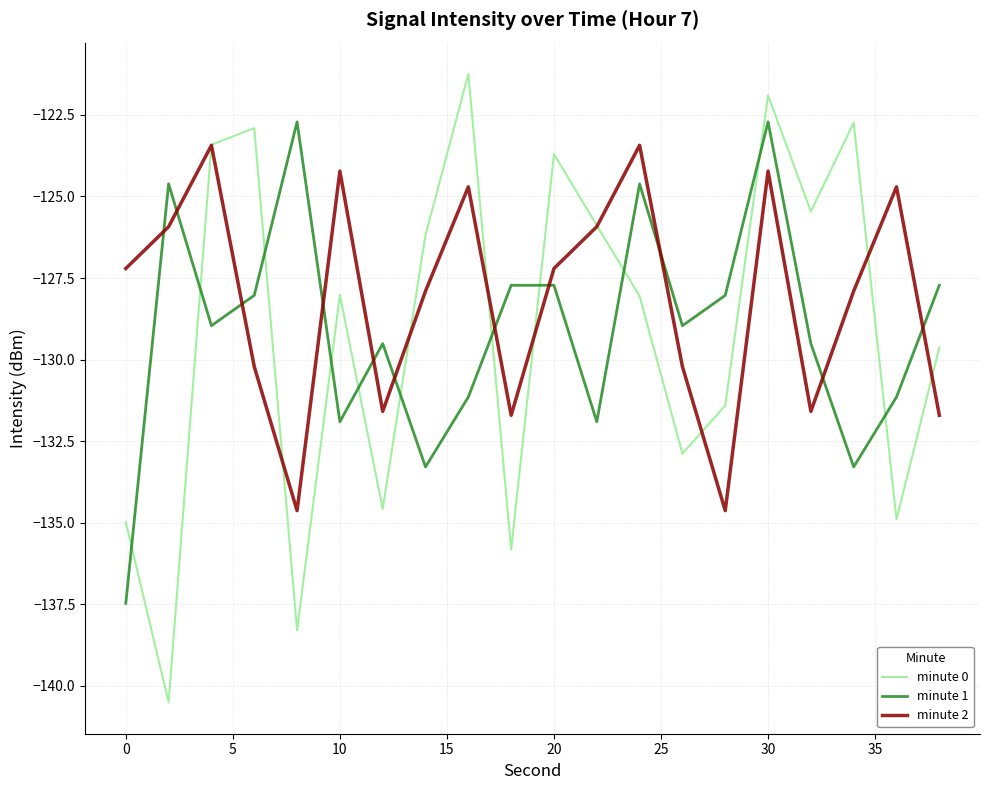

True or false: minute 0 and minute 1 intersect in this chart.

True